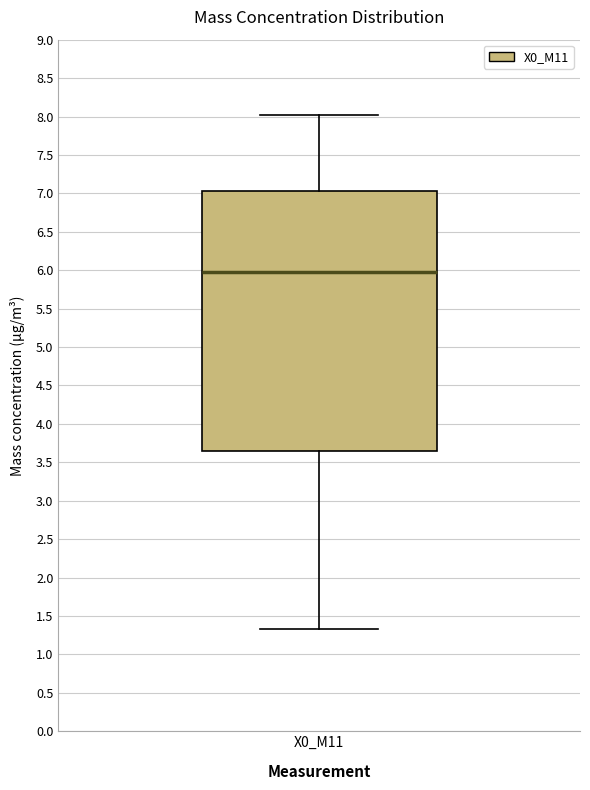

Where is the lower edge of the box for X0_M11 on the y-axis? The values are not printed on the chart, so give them approximately, as read against the axis.

3.65